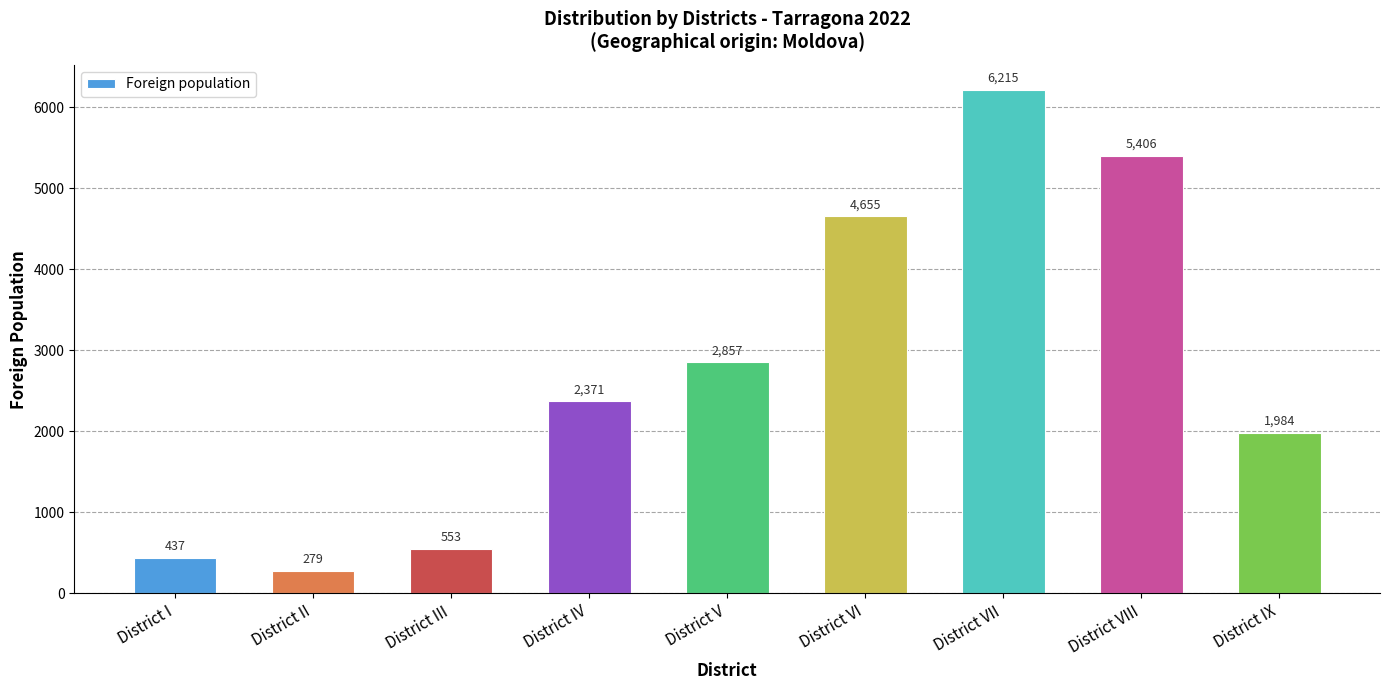

What position from the right is District III?

7